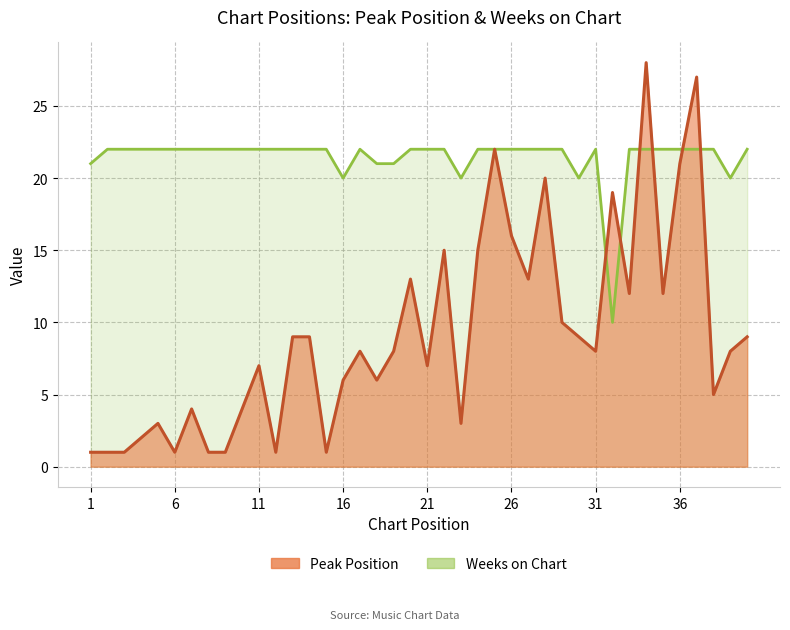

True or false: Peak Position has a value of 10 at 24.

False